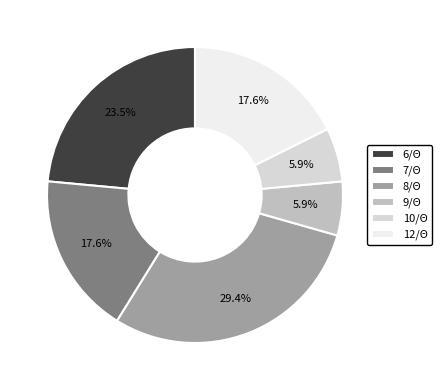

What percentage is NOT represented by 12/Θ?

82.4%